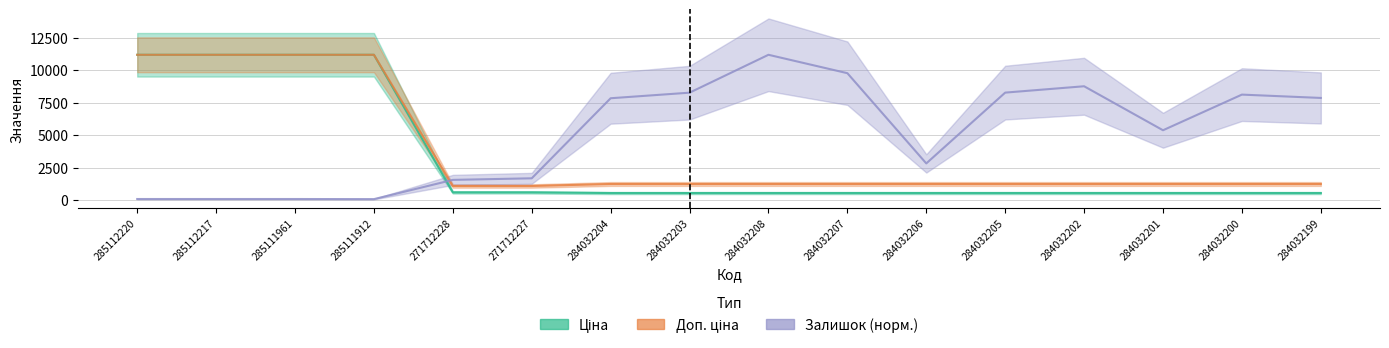

What is the difference between the maximum and minimum values in the Доп. ціна series?

10106.5